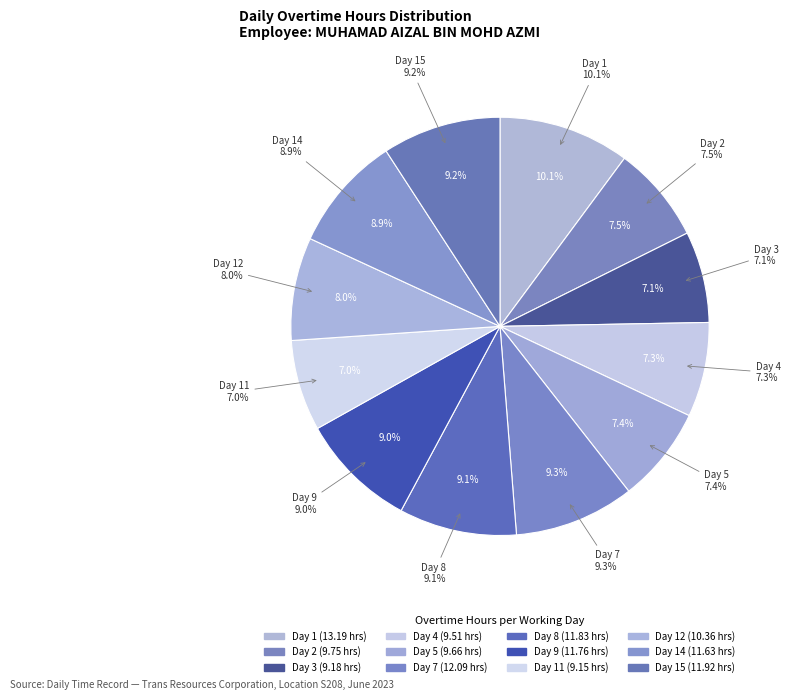

Which has a higher value, Day 9 or Day 8?

Day 8